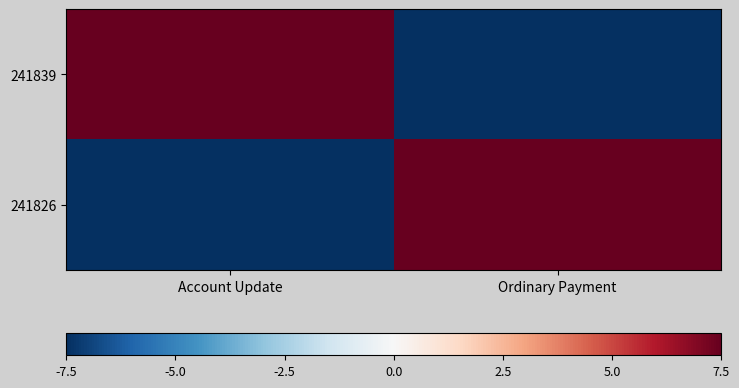

Rank the series at Ordinary Payment from lowest to highest value.

241839, 241826